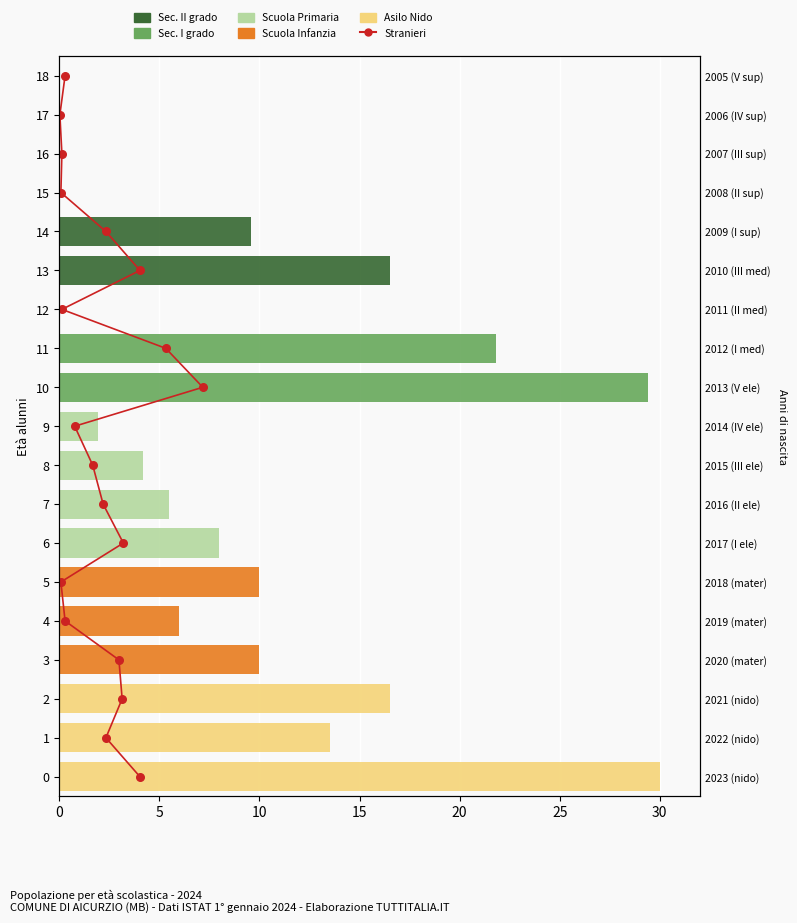

Which series contains the lowest Y value?

Stranieri